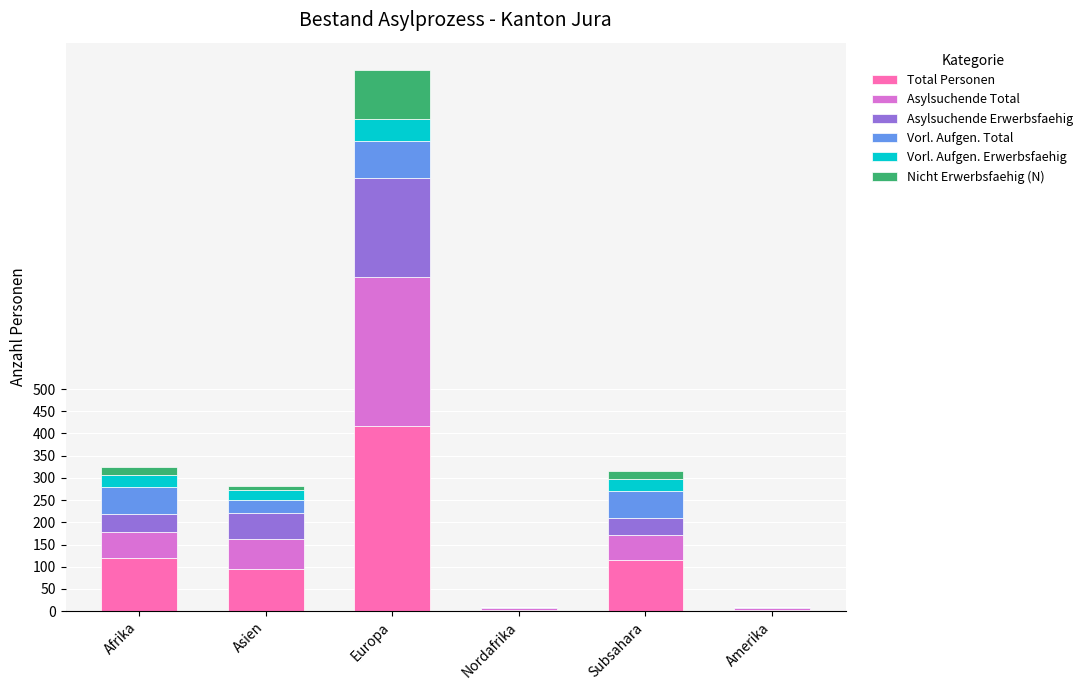

What is the maximum value for Total Personen?

417